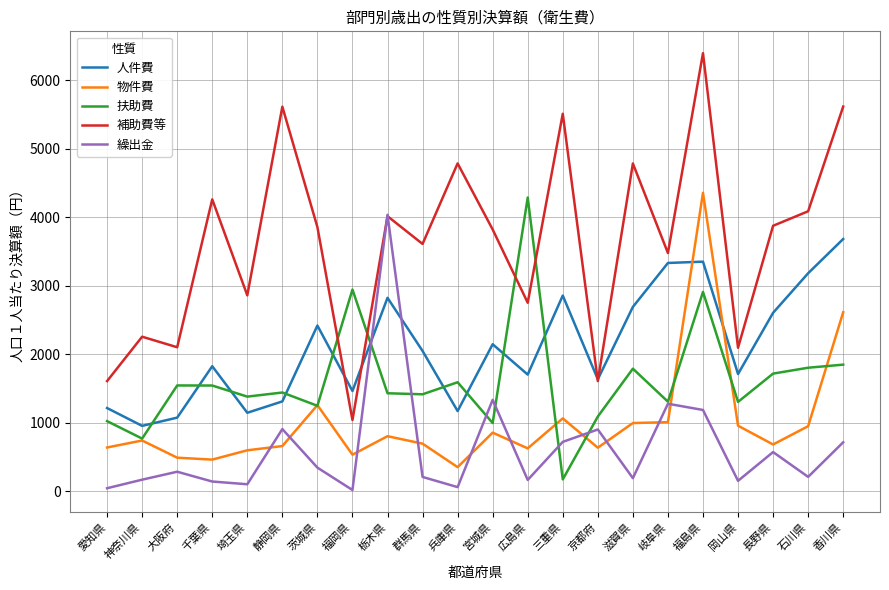

In 補助費等, how many points are higher than both neighbors (excluding endpoints)?

8